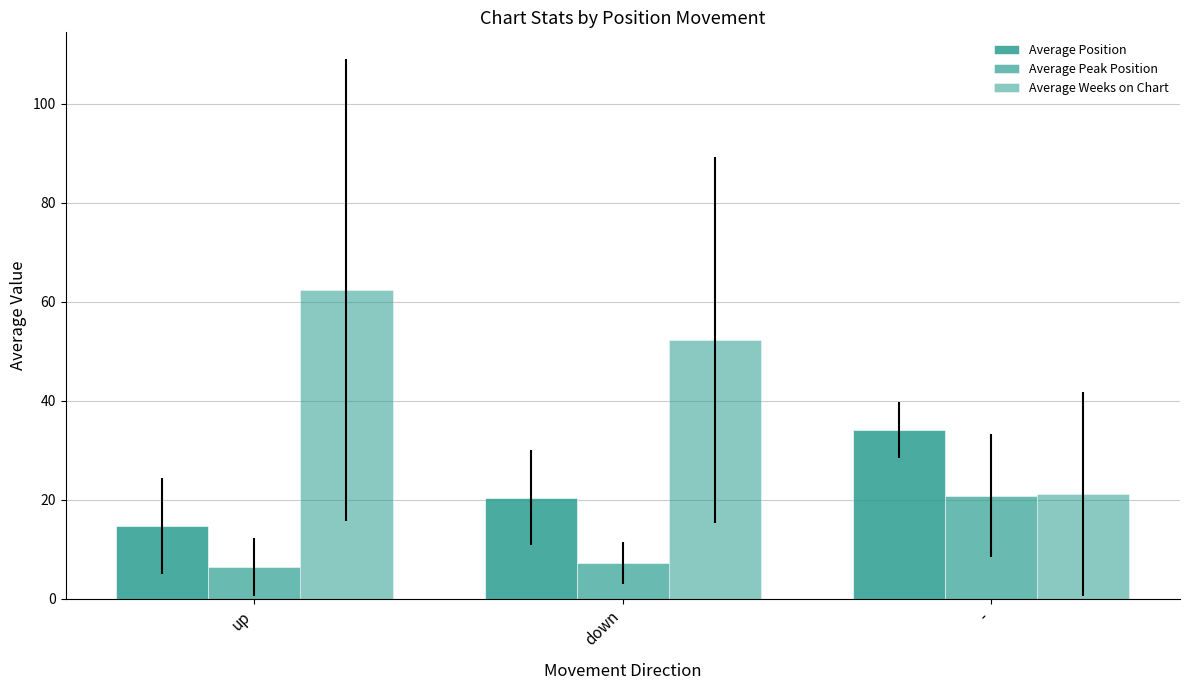

At how many categories does at least one series exceed 15?

3